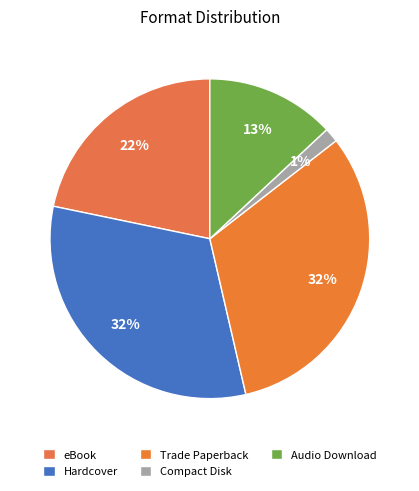

How many slices are in this pie chart?

5